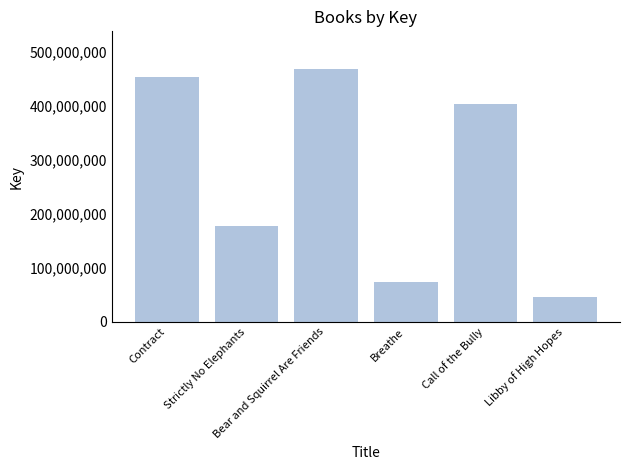

Approximately how many times larger is the value at Call of the Bully compared to Libby of High Hopes?

8.8